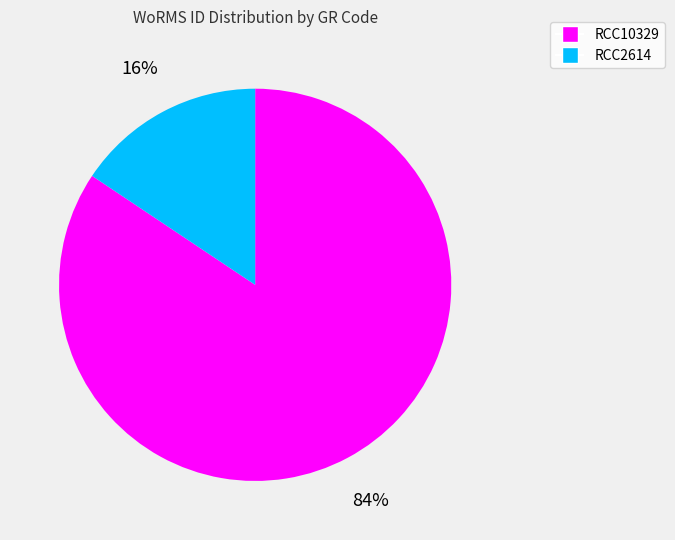

The RCC2614 slice represents 10% of the pie. True or false?

False